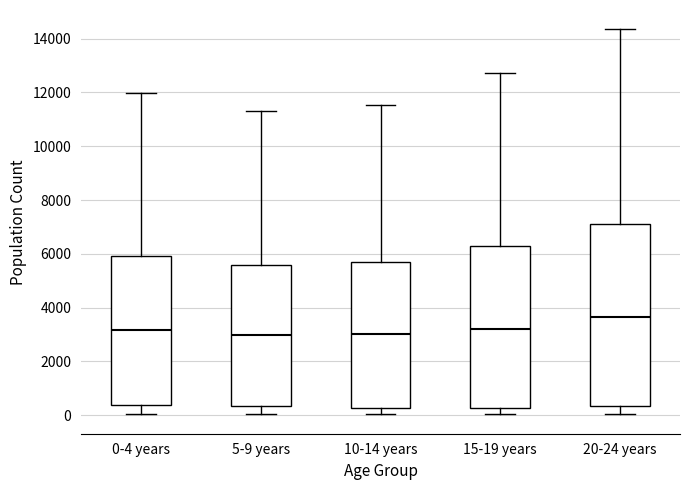

Reading left to right, read every box against the y-axis: the position of its median line, the range the box covers, and the ends of its whiskers. The values are not printed on the chart, so give them approximately, as read against the axis.

0-4 years: median 3200, box 400 to 6000, whiskers 0 to 12000
5-9 years: median 3000, box 400 to 5600, whiskers 0 to 11400
10-14 years: median 3000, box 200 to 5800, whiskers 0 to 11600
15-19 years: median 3200, box 200 to 6400, whiskers 0 to 12800
20-24 years: median 3600, box 400 to 7200, whiskers 0 to 14400